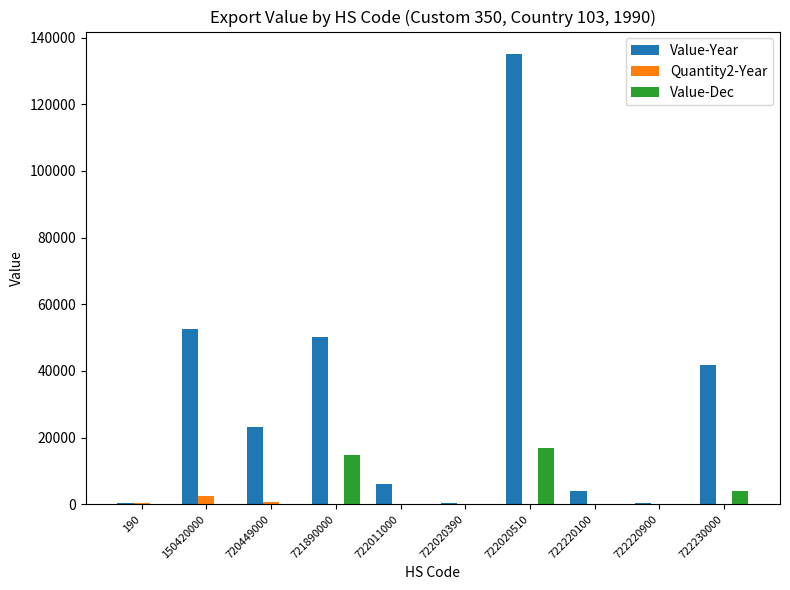

What is the average value of the Quantity2-Year series?

386